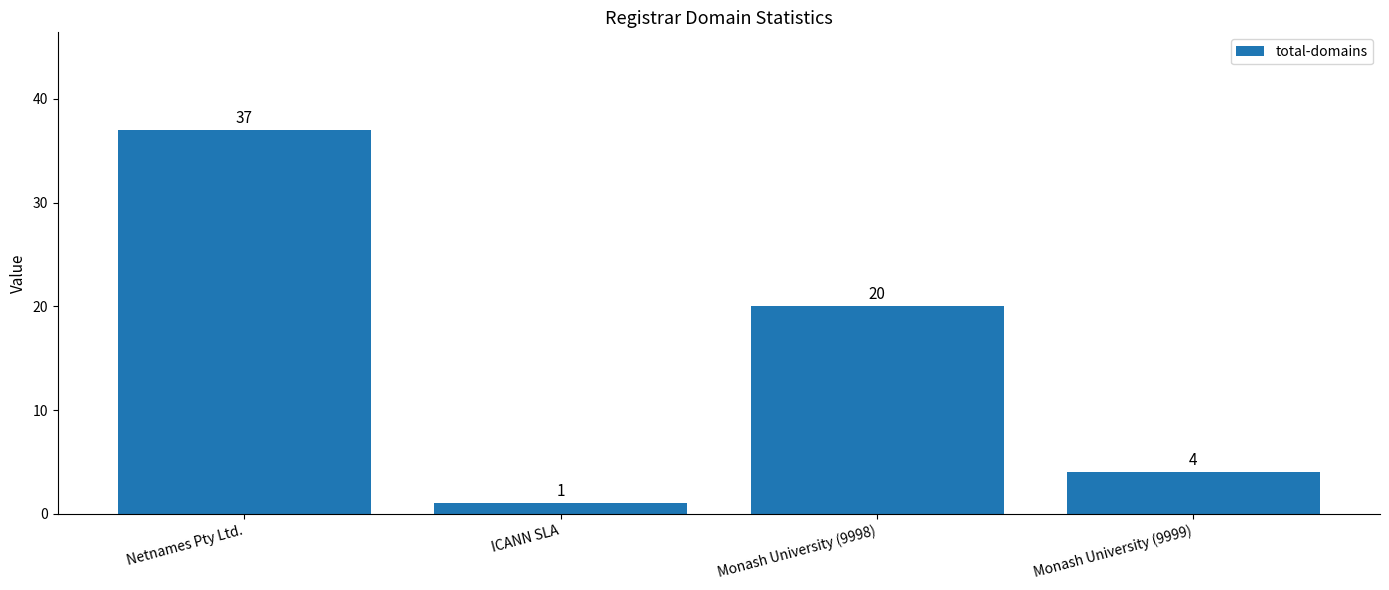

What is the greatest value displayed?

37